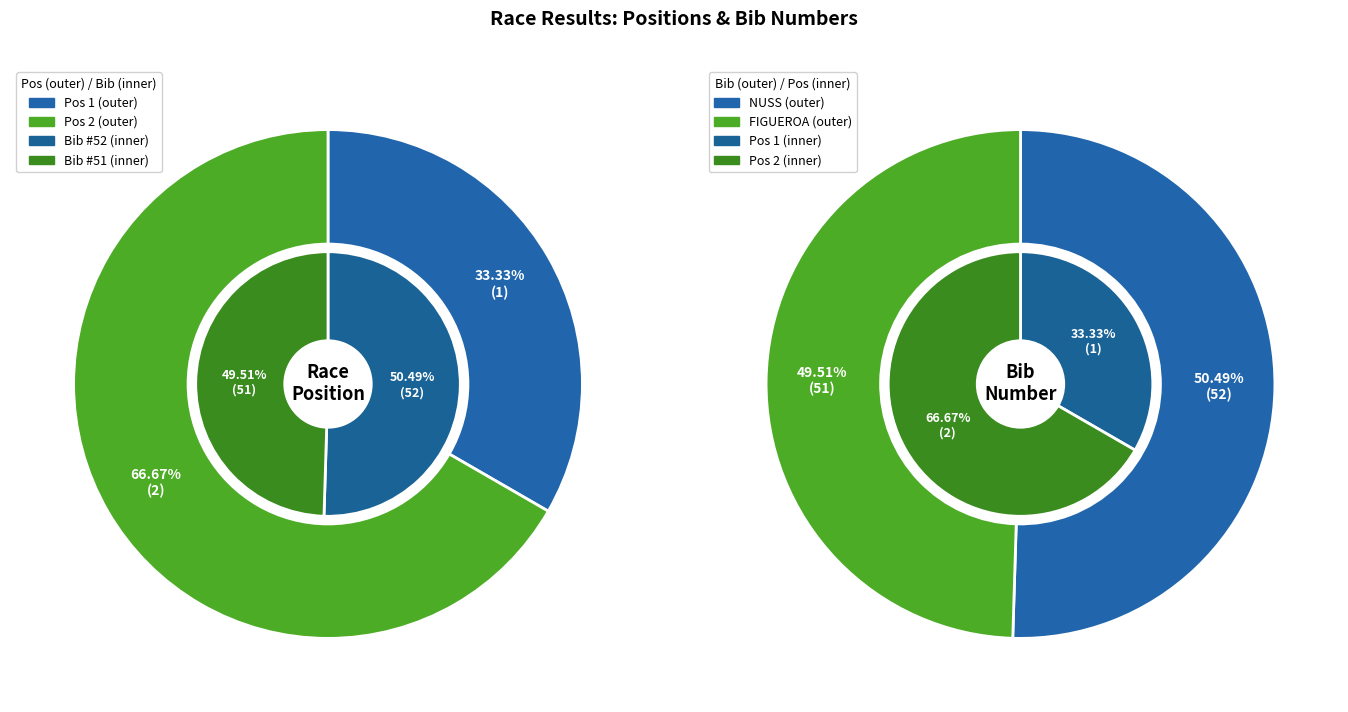

Is the sum of 2 - FIGUEROA Raul Antonio and 1 - NUSS Alexander greater than half?

Yes